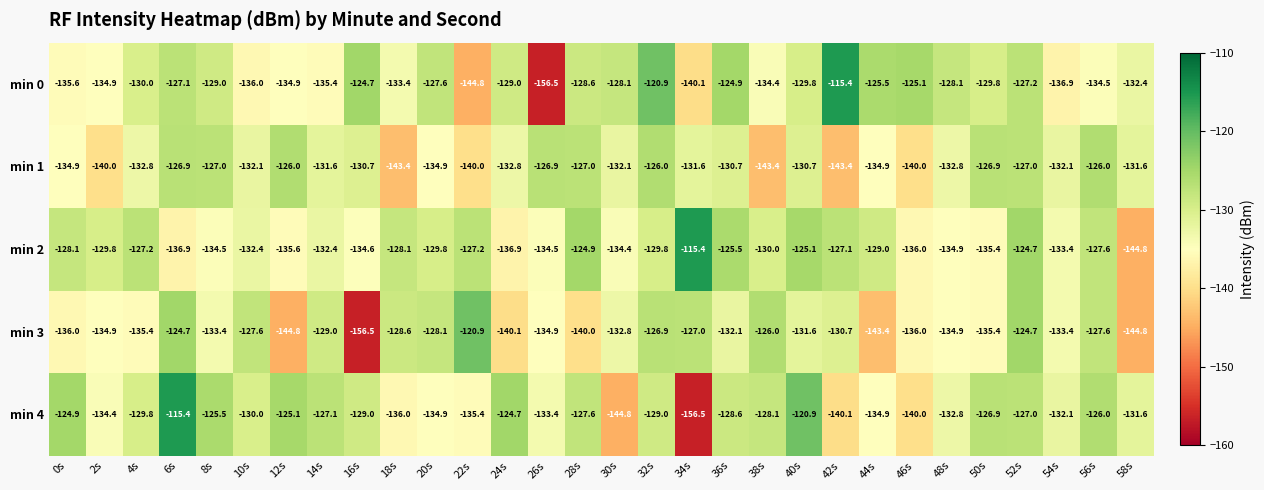

Between 10s and 44s, which series saw the biggest shift?

min 3